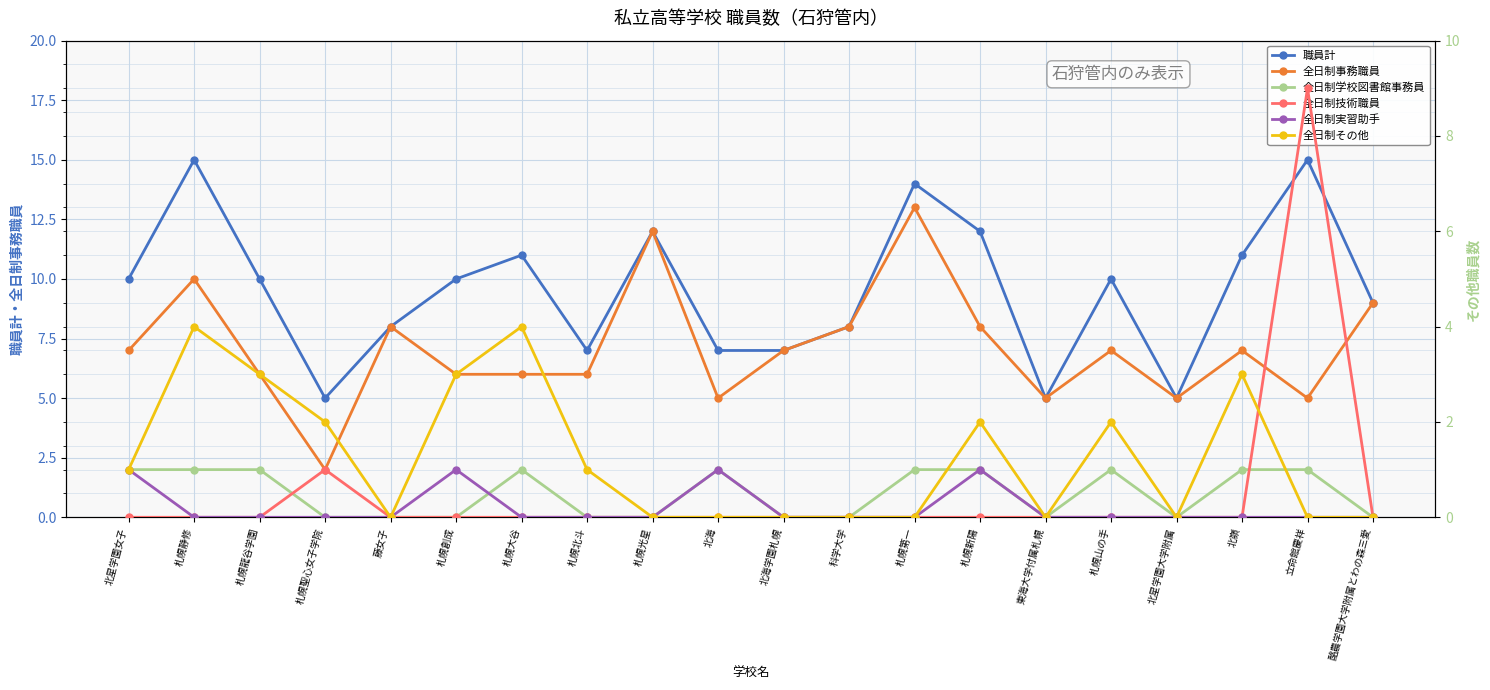

Where is the first local maximum for 全日制事務職員?

札幌静修